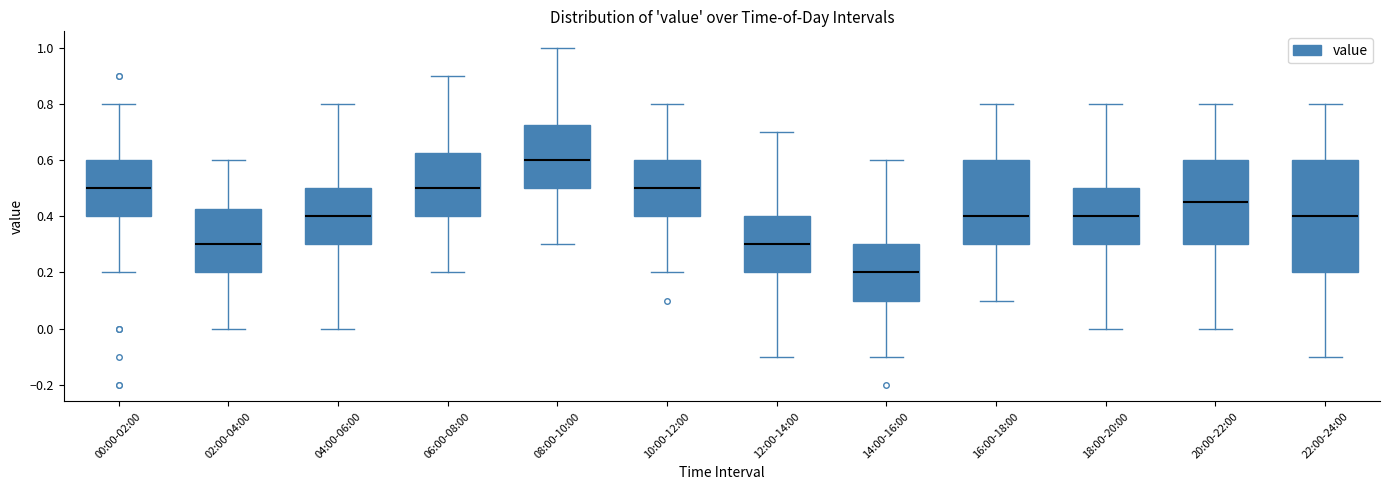

Where is the lower edge of the box for 06:00-08:00 on the y-axis? The values are not printed on the chart, so give them approximately, as read against the axis.

0.40